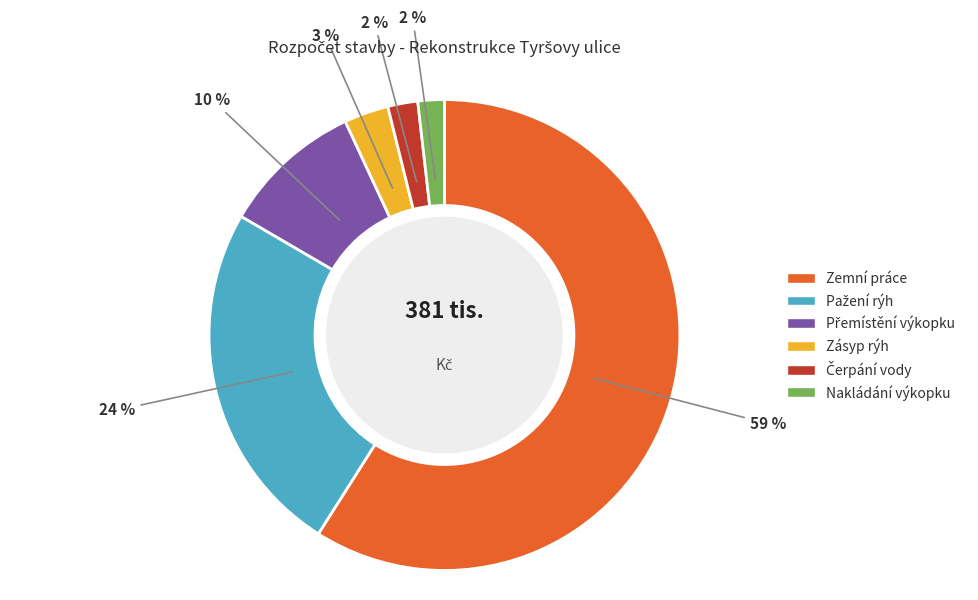

What percentage is the Zásyp rýh slice, to the nearest percent?

3%